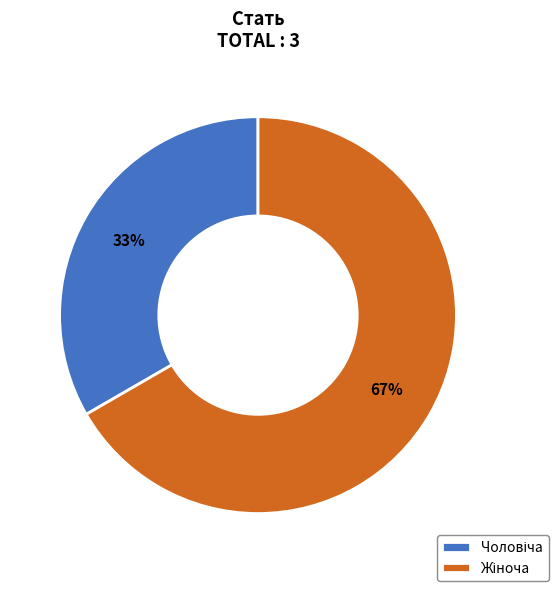

Is there any slice that represents more than half of the pie?

Yes